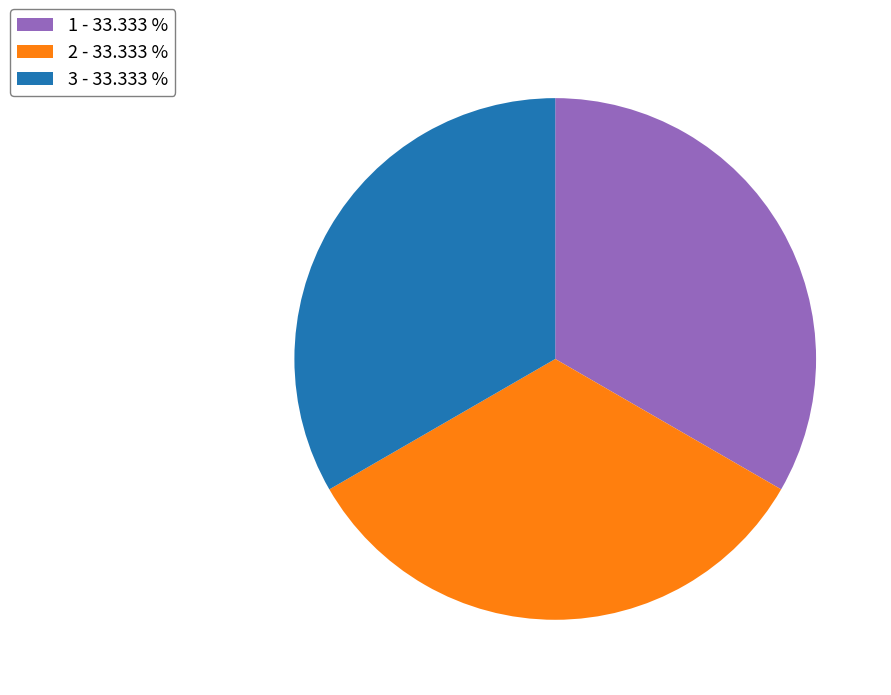

Does any single category account for the majority?

No